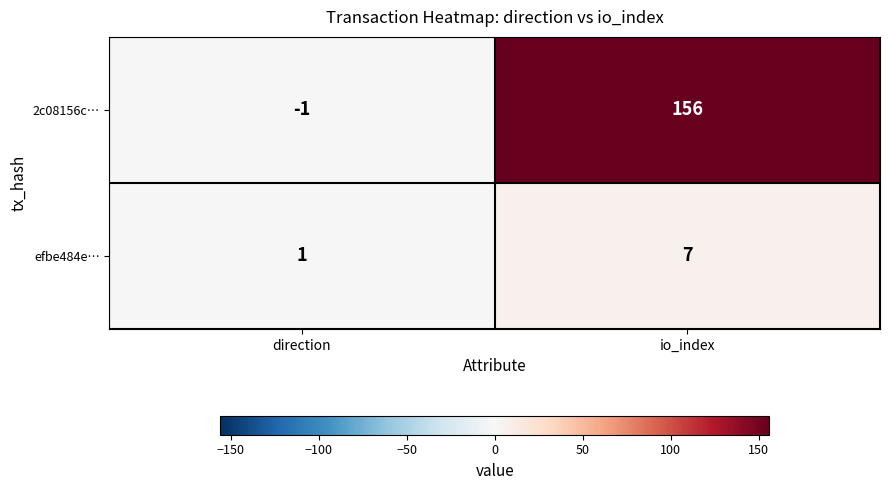

At how many categories does at least one series exceed 101?

1